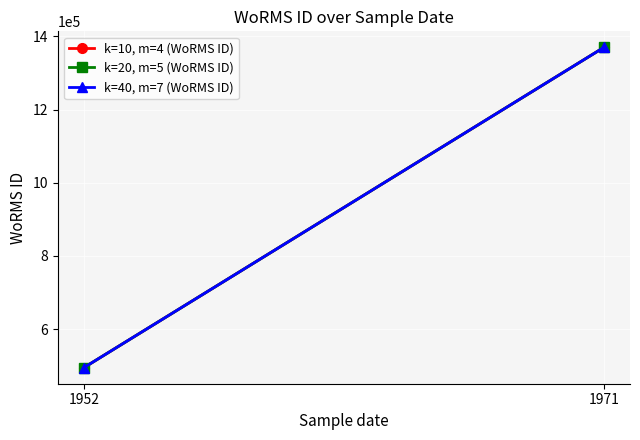

How many series are shown in this chart?

3